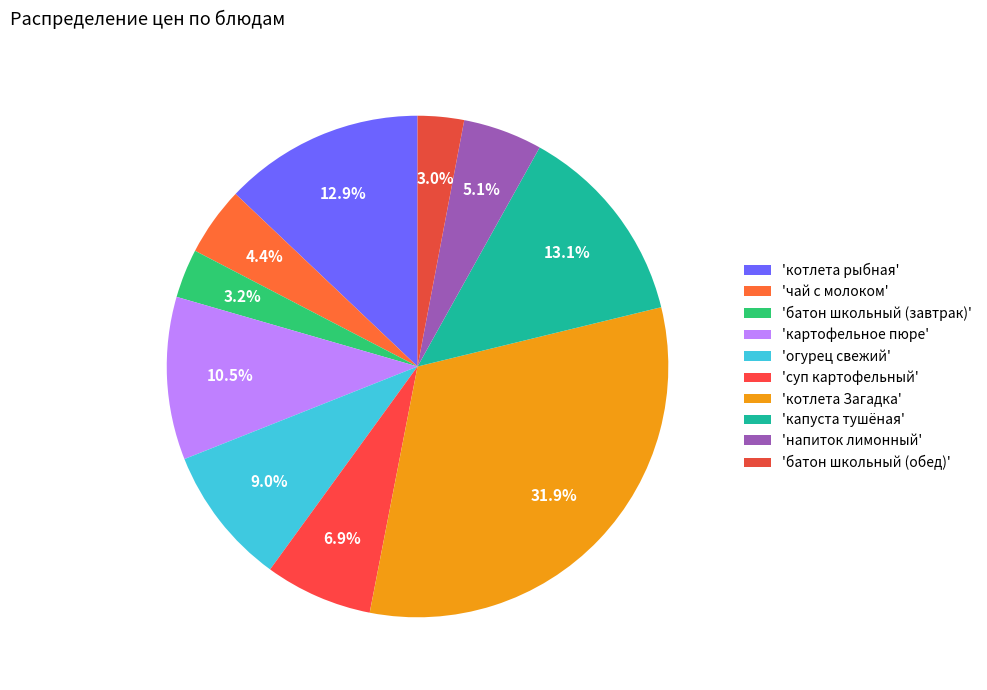

How many slices are in this pie chart?

10